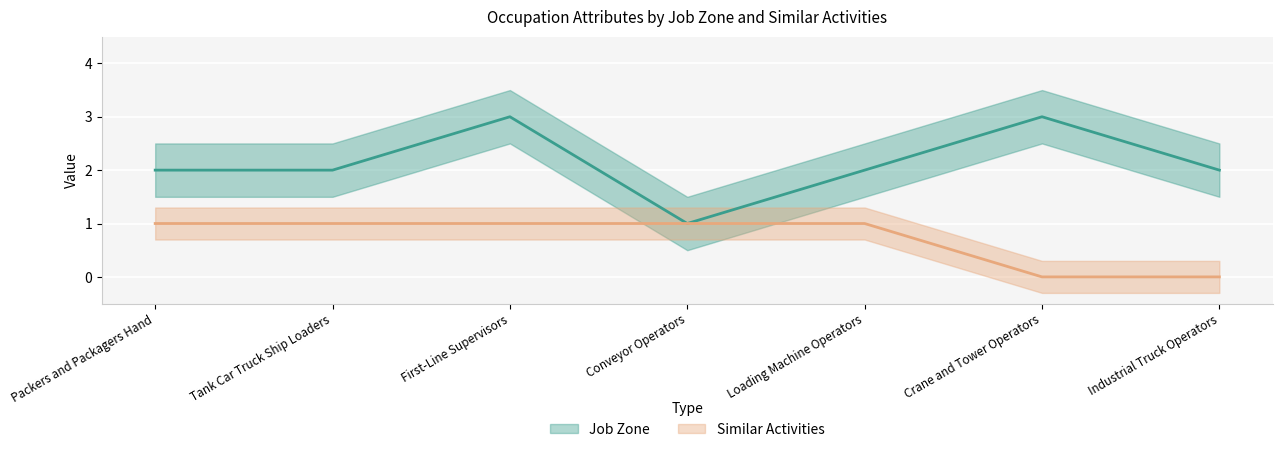

What is the highest value of the Job Zone series?

3